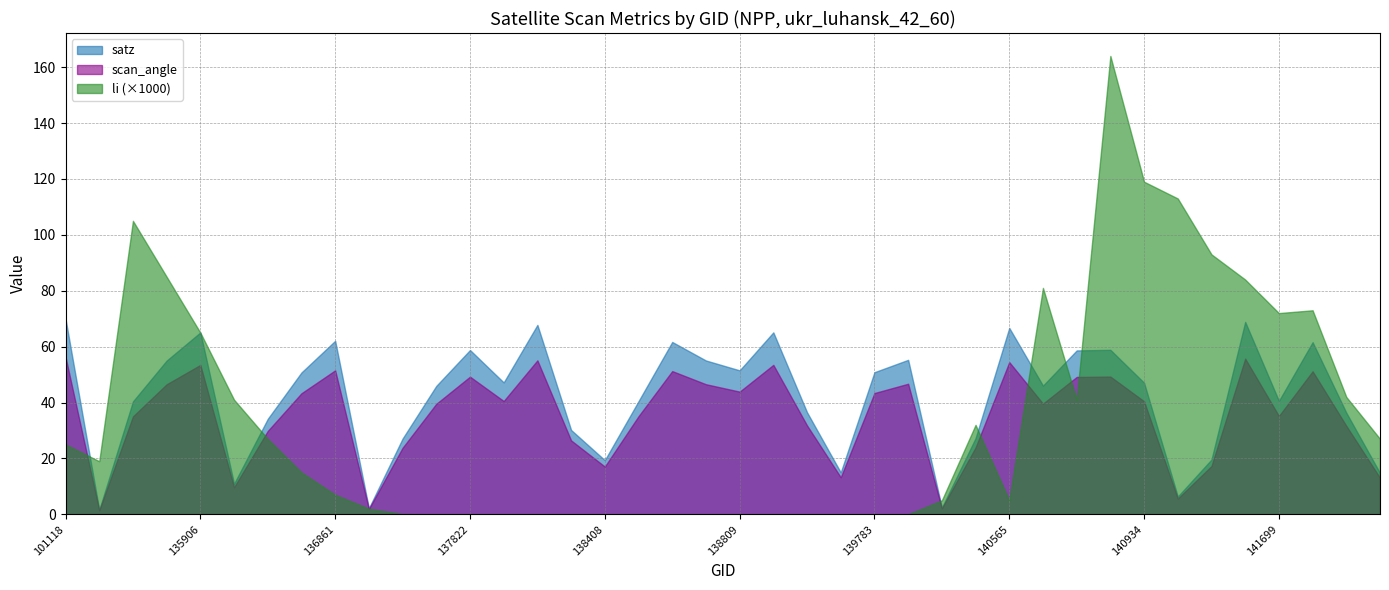

Which series has the widest spread of values?

li (×1000)